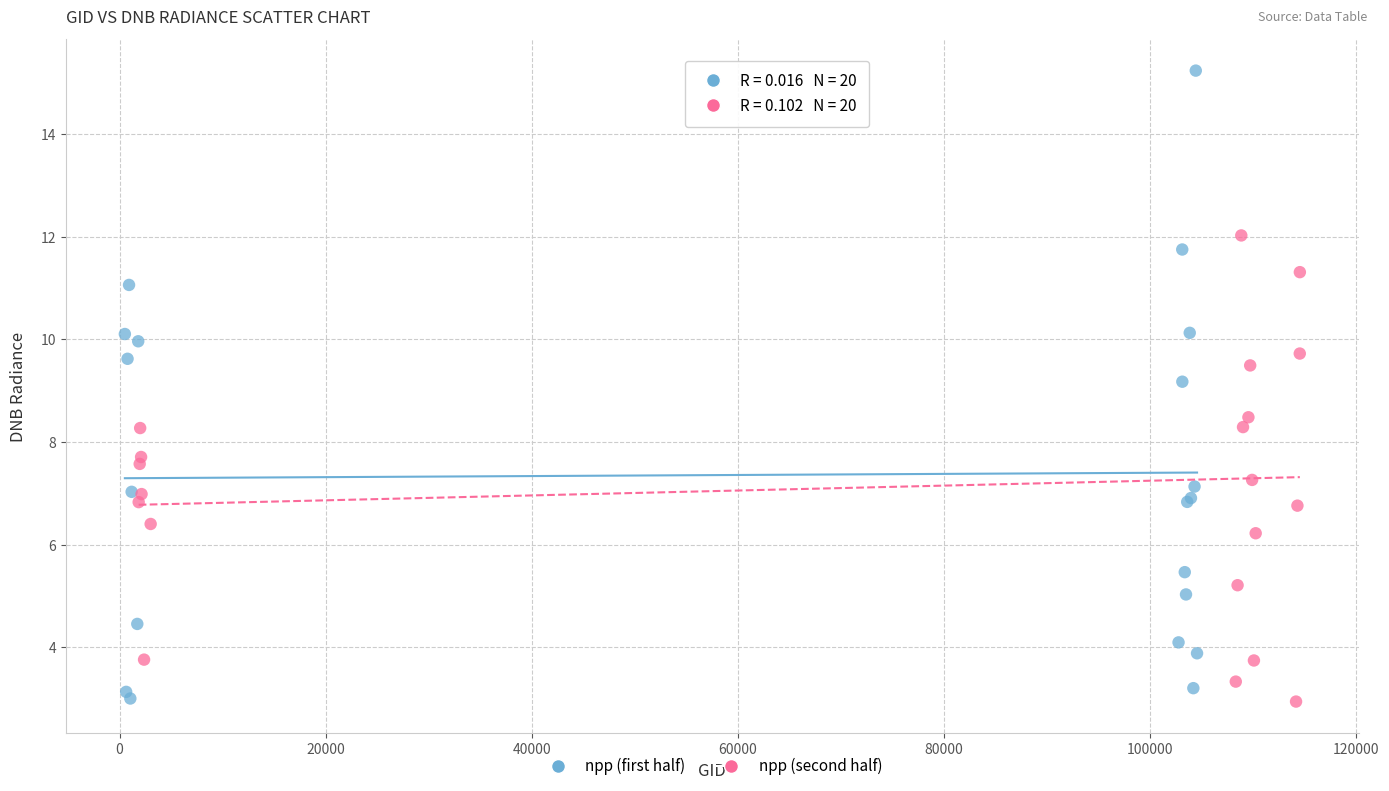

Which series has the widest spread of Y values?

npp (first half)